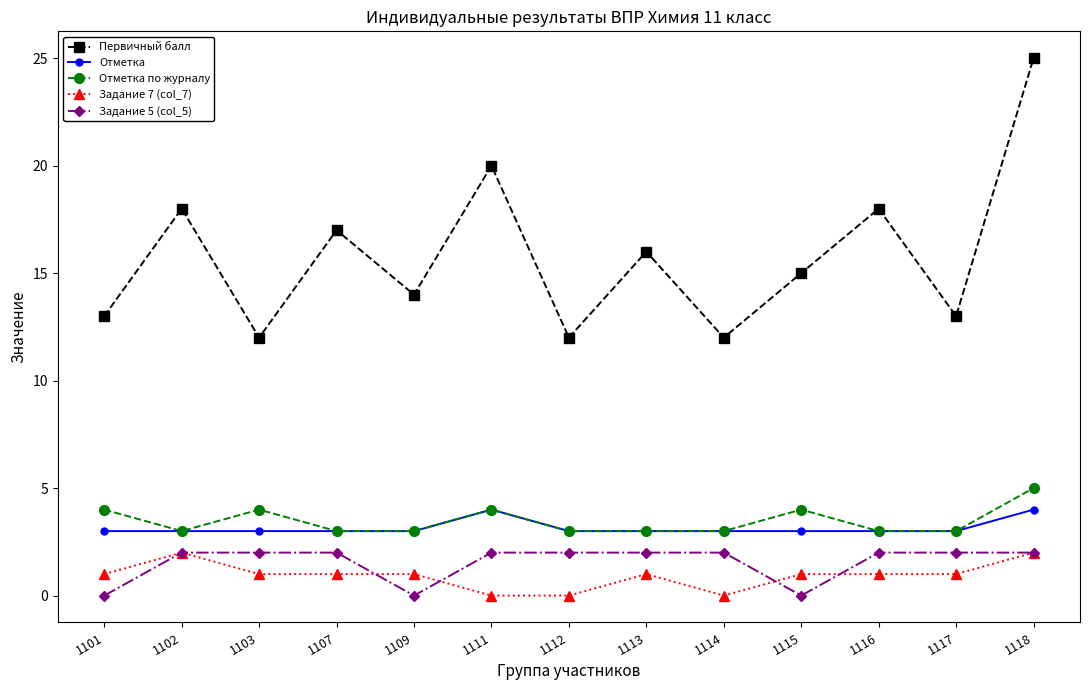

What is the maximum value shown in the chart?

25